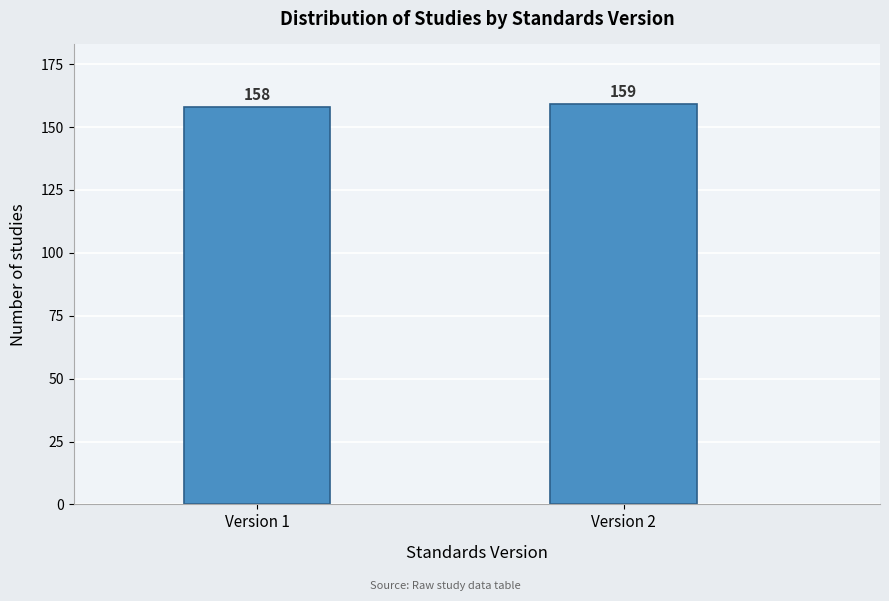

Reading left to right, list all the values displayed in this chart.

Version 1=158	Version 2=159